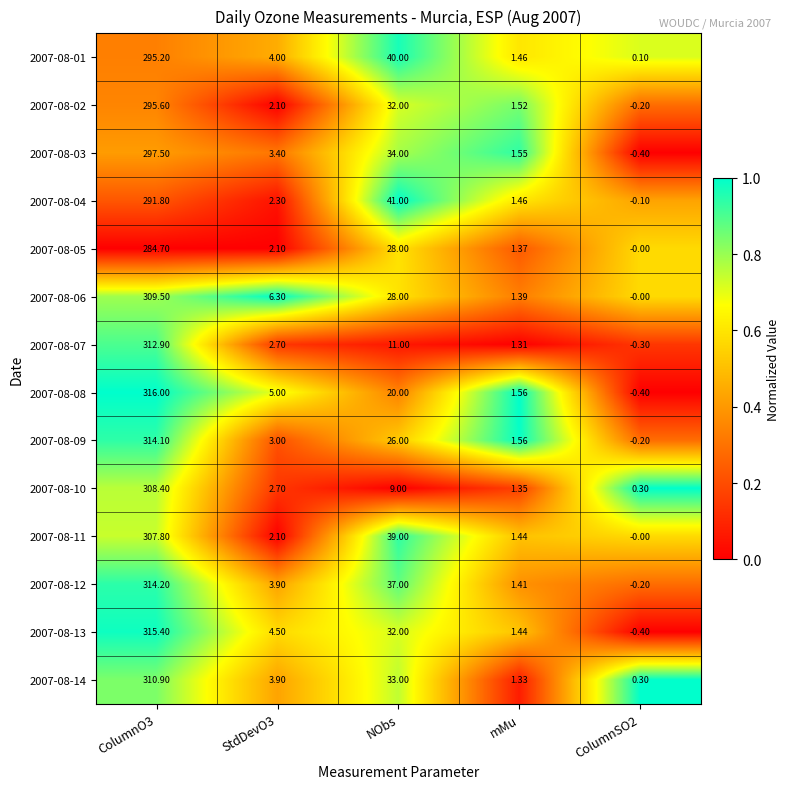

Is the value of 2007-08-13 at mMu greater than the value of 2007-08-14 at NObs?

No